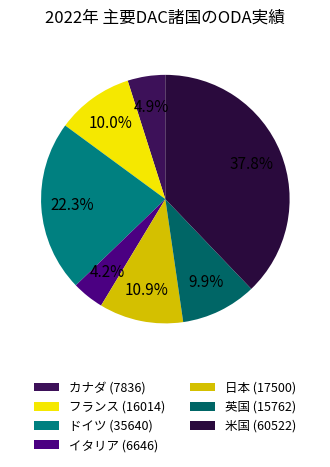

To the nearest percent, what is the difference between the フランス and イタリア slice percentages?

6%